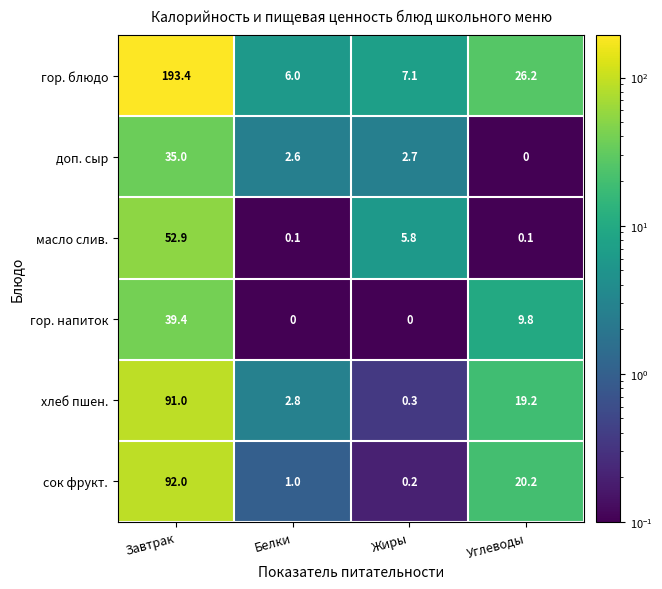

What is the difference between the гор. блюдо values at Белки and Жиры?

1.1